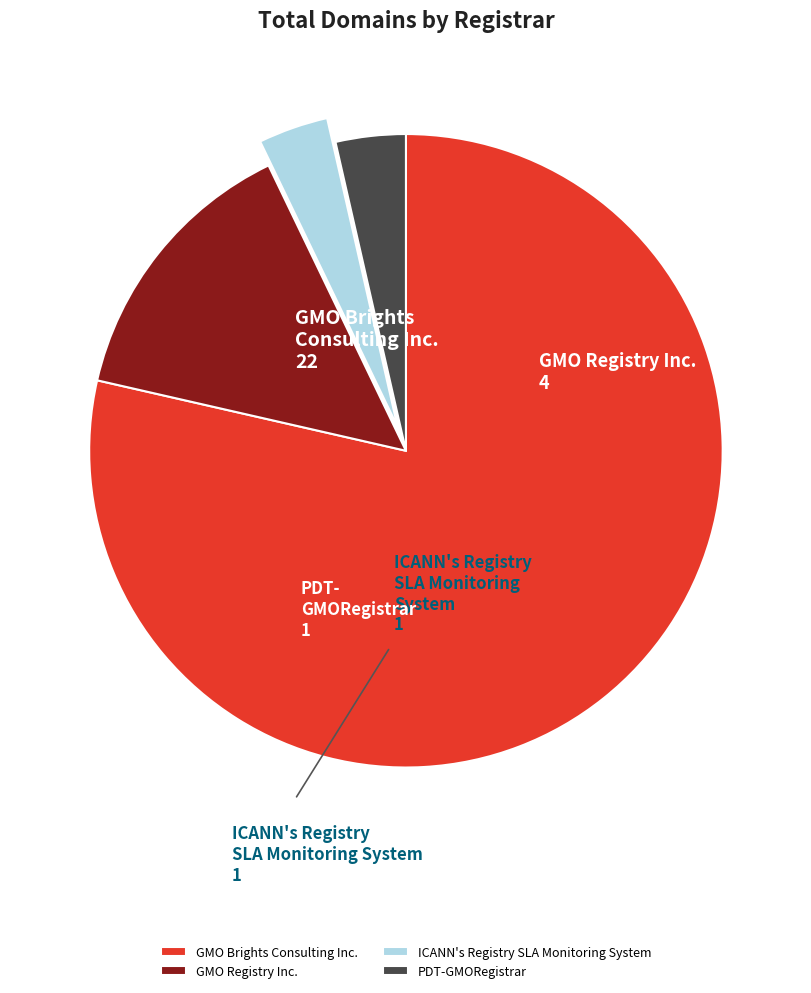

Which category has the biggest portion of the pie?

GMO Brights Consulting Inc.